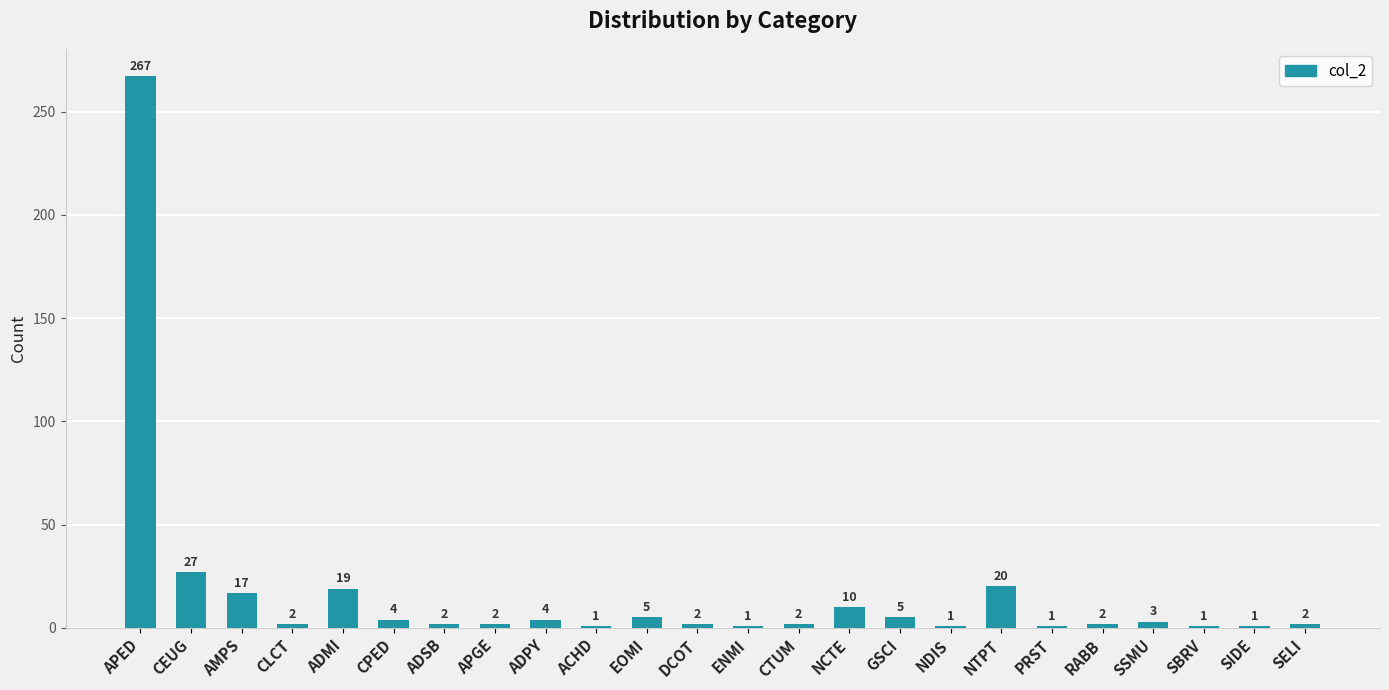

What is the change in value from DCOT to ENMI?

-1